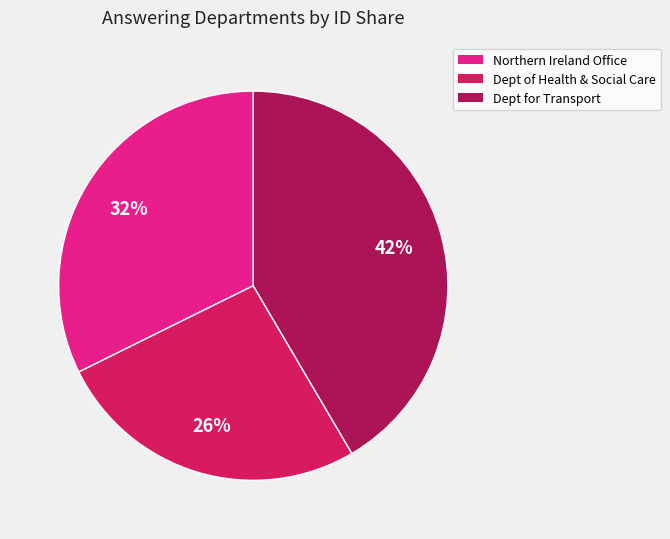

To the nearest percent, what is the average slice percentage?

33%